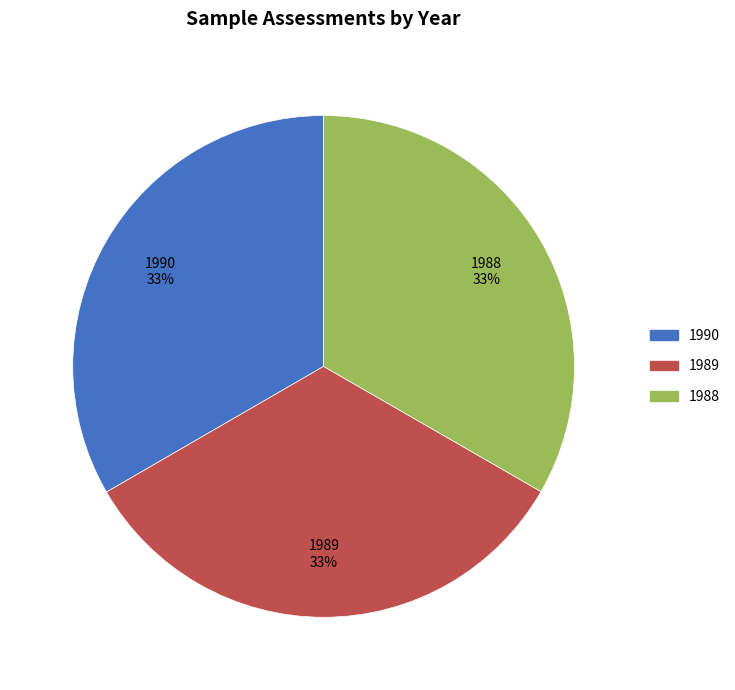

To the nearest percent, what percentage of the pie is 1990?

33%